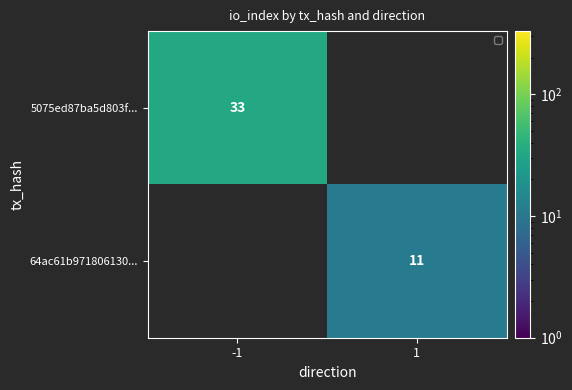

Between 1 and -1, which is larger?

-1